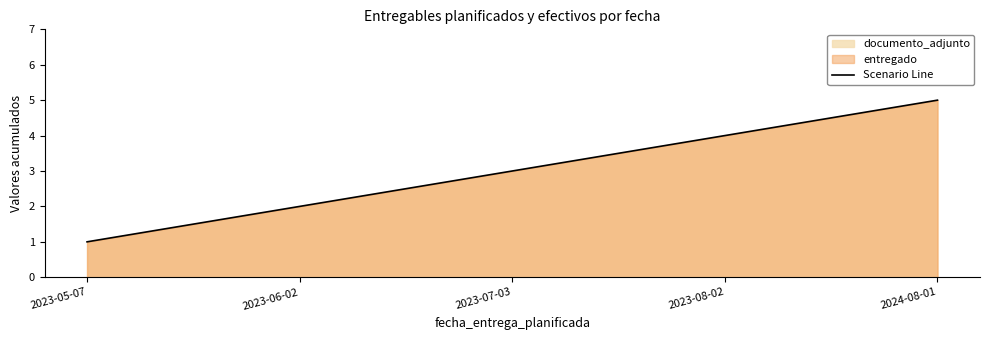

Reading left to right, extract all data points from this chart.

1	2	3	4	5